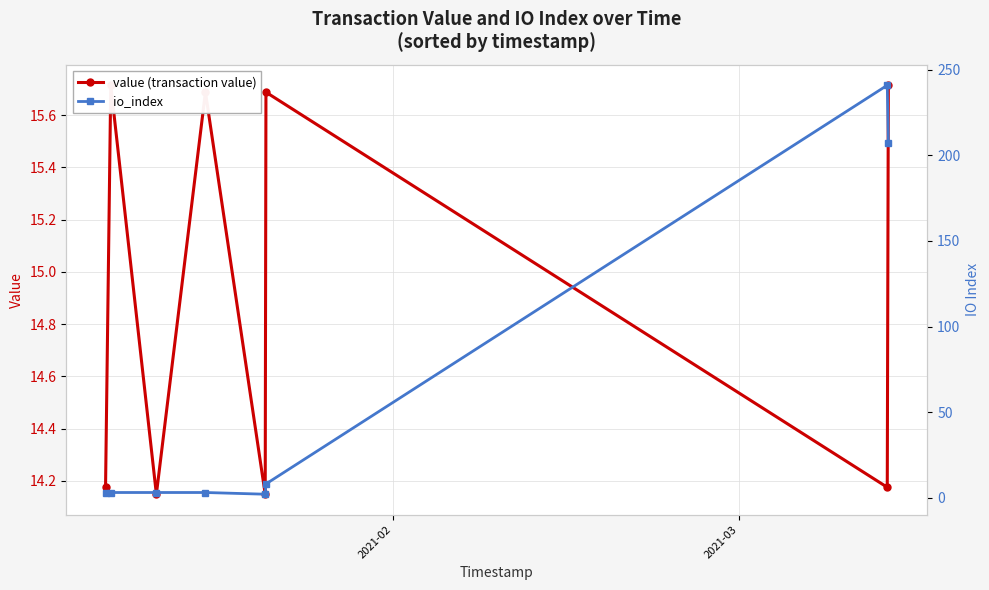

How many lines are shown in the chart?

2